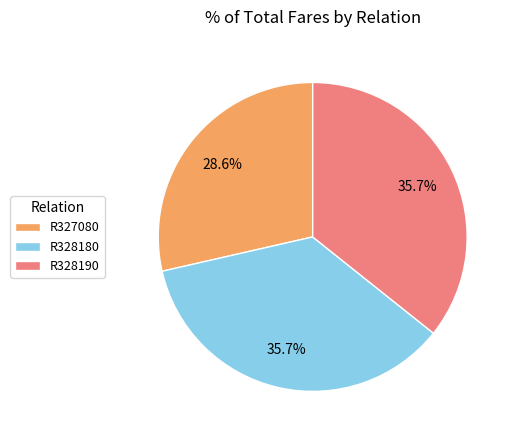

What is the smallest slice in the pie chart?

R327080